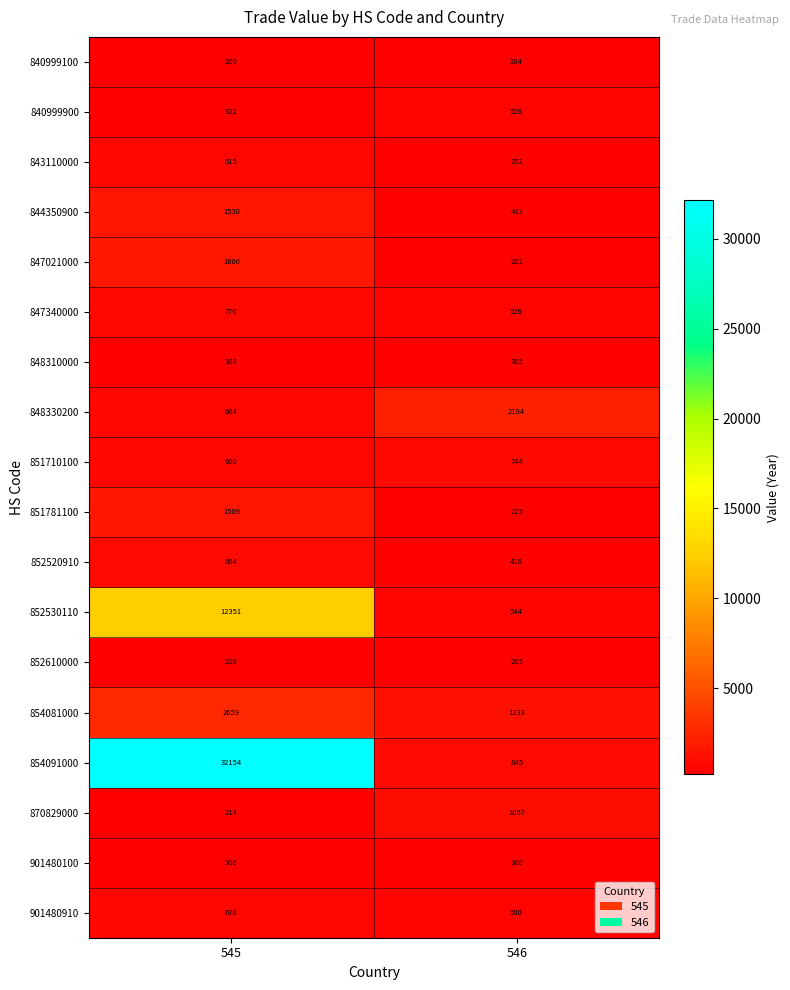

What is the difference between the 840999900 values at 546 and 545?

206